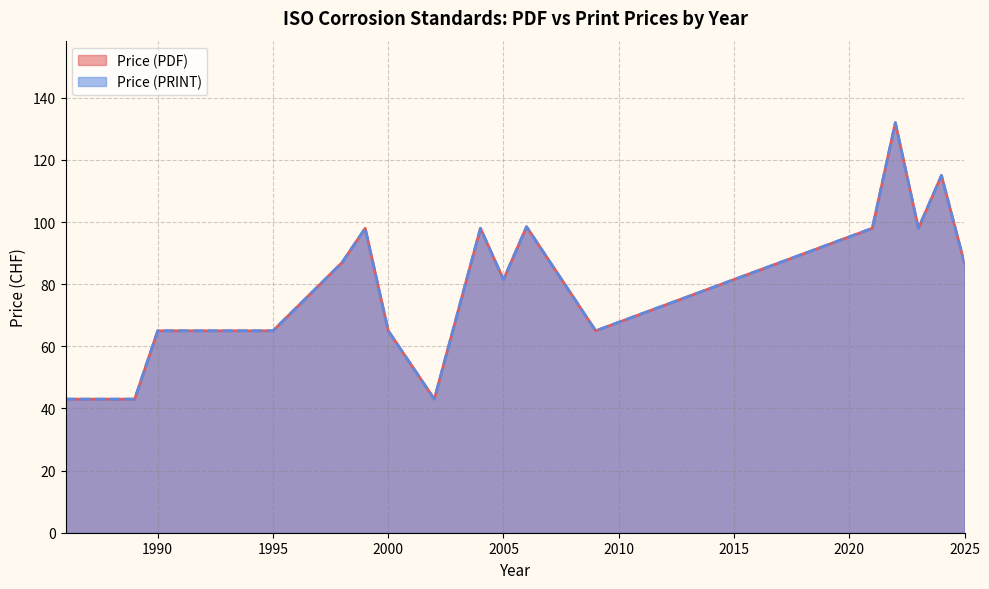

Is the value of Price (PDF) at 2006 greater than the value of Price (PRINT) at 1989?

Yes